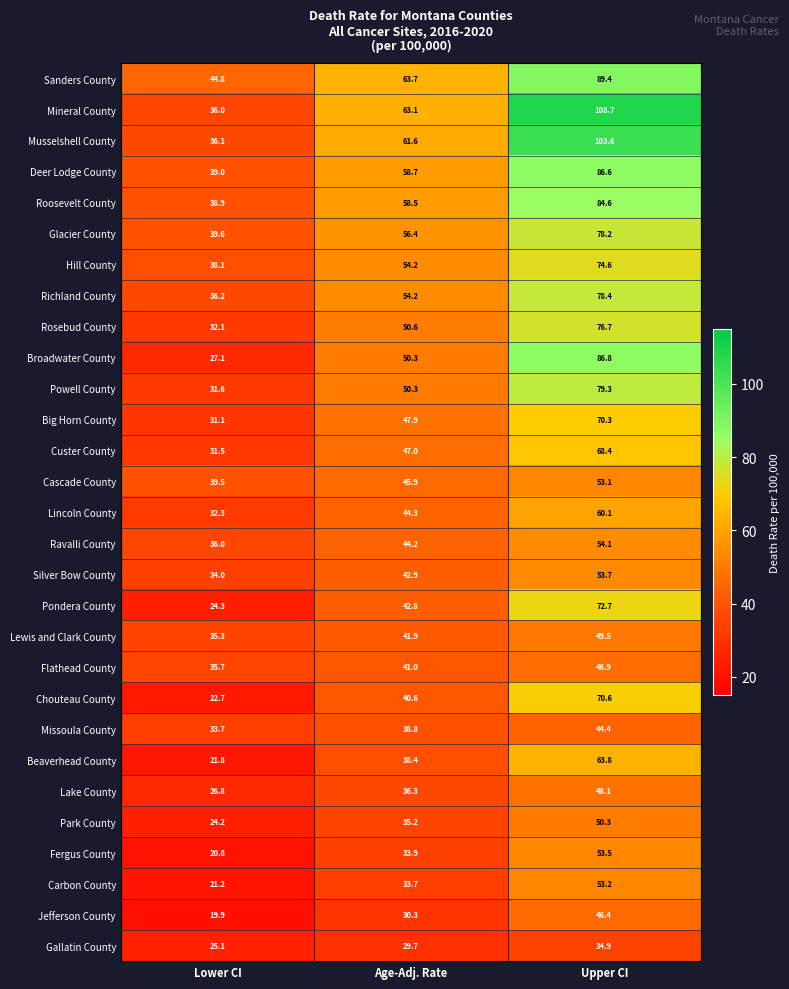

What is the lowest value of the Lake County series?

26.8